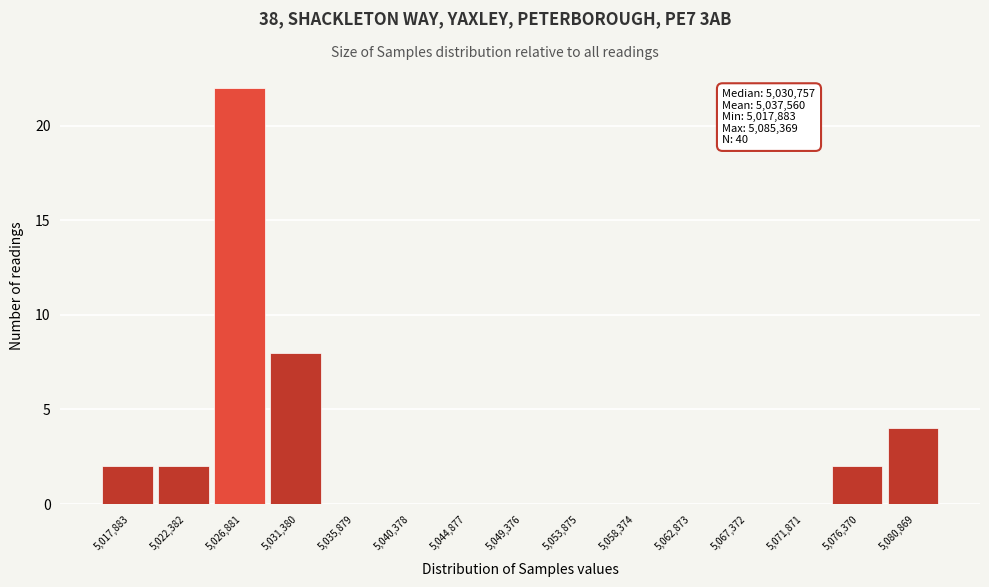

Reading left to right, list all the values displayed in this chart.

5,017,883=2	5,022,382=2	5,026,881=22	5,031,380=8	5,035,879=0	5,040,378=0	5,044,877=0	5,049,376=0	5,053,875=0	5,058,374=0	5,062,873=0	5,067,372=0	5,071,871=0	5,076,370=2	5,080,869=4